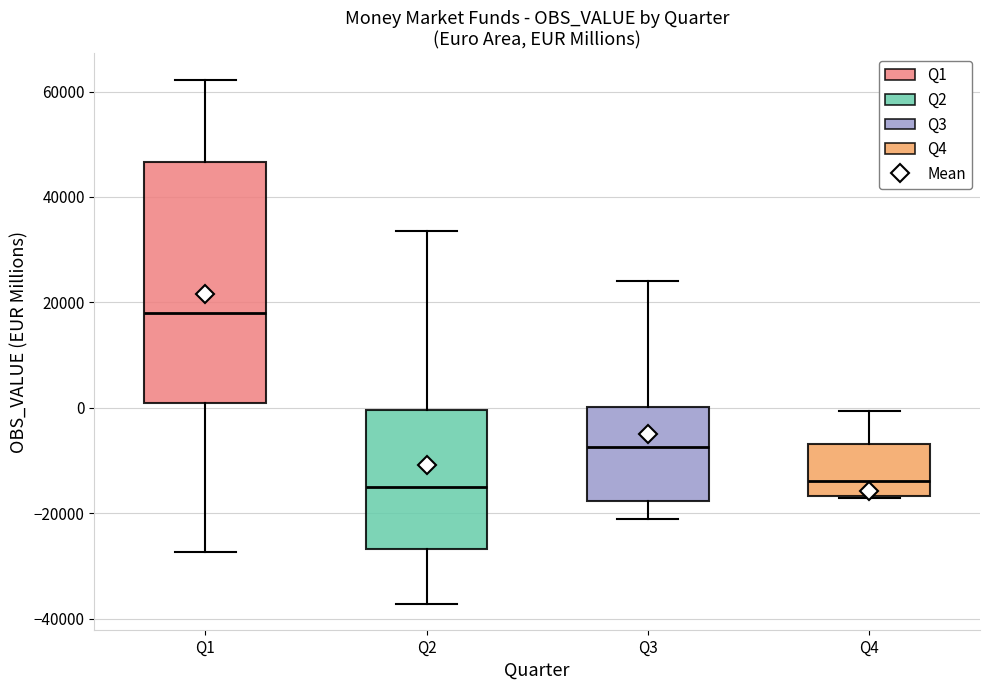

Where does the lower whisker of the box for Q1 end on the y-axis? The values are not printed on the chart, so give them approximately, as read against the axis.

-28000